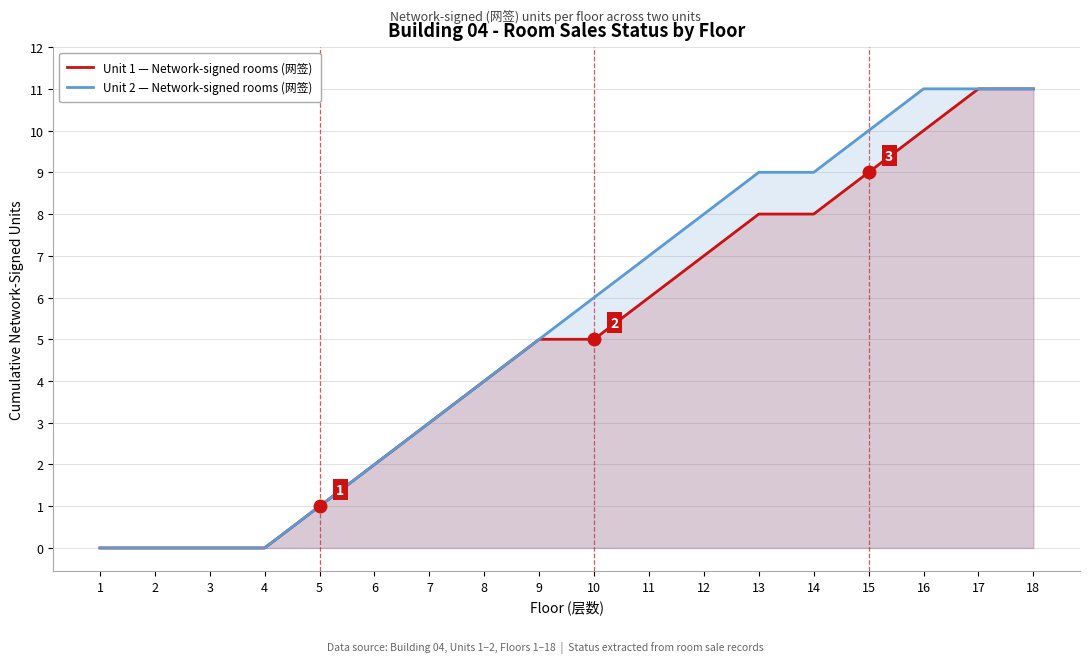

What is the average value of the Unit 2 — Network-signed rooms (网签) series?

5